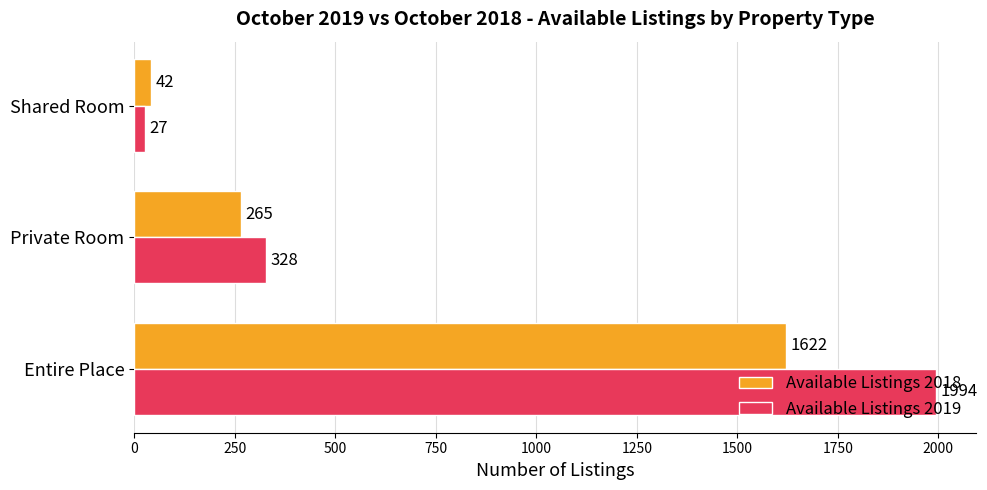

Which series has the largest total across all categories?

Available Listings 2019